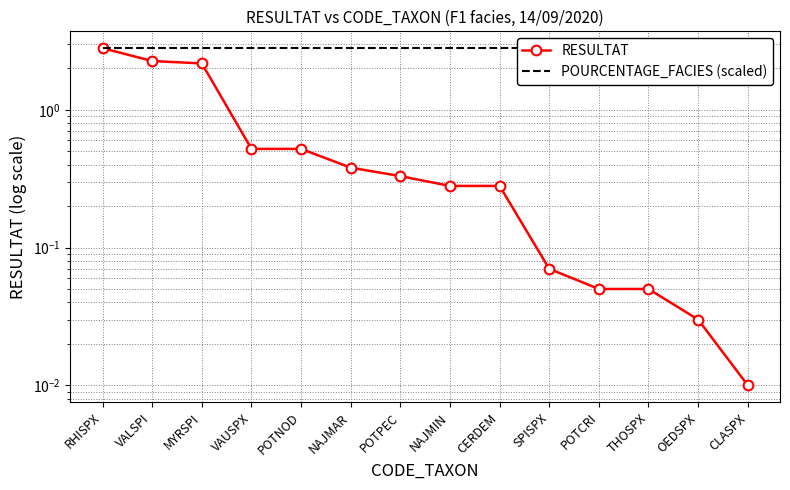

Which series has the largest range (max minus min)?

RESULTAT